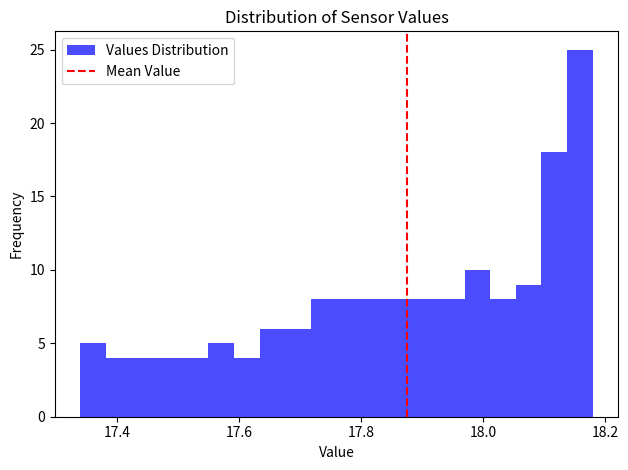

Read against the x-axis, roughly where is the centre of the tallest bar?

18.16